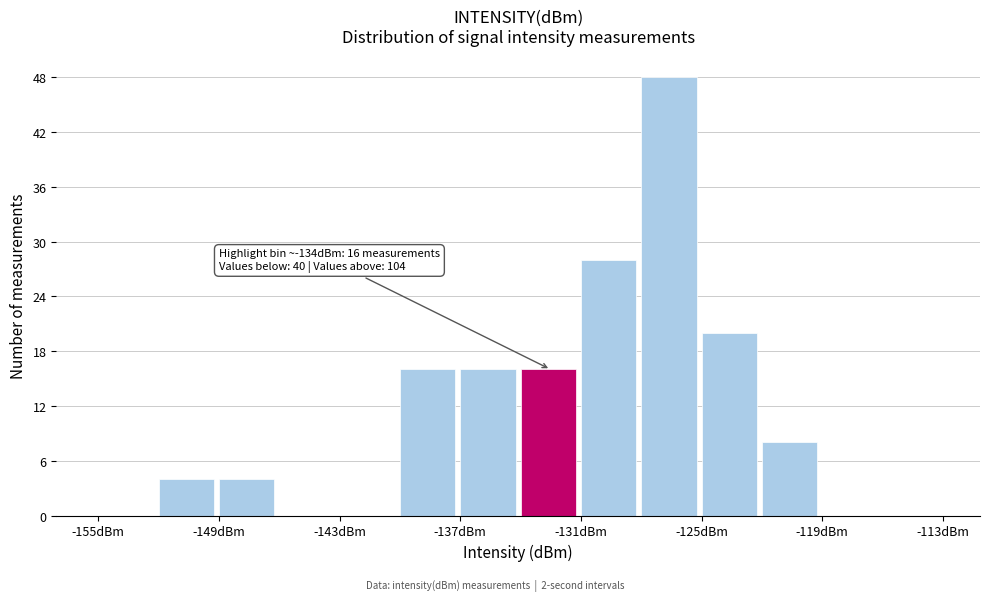

Around what value on the x-axis is the tallest bar? Give the approximate position of its centre, as read against the axis.

-127